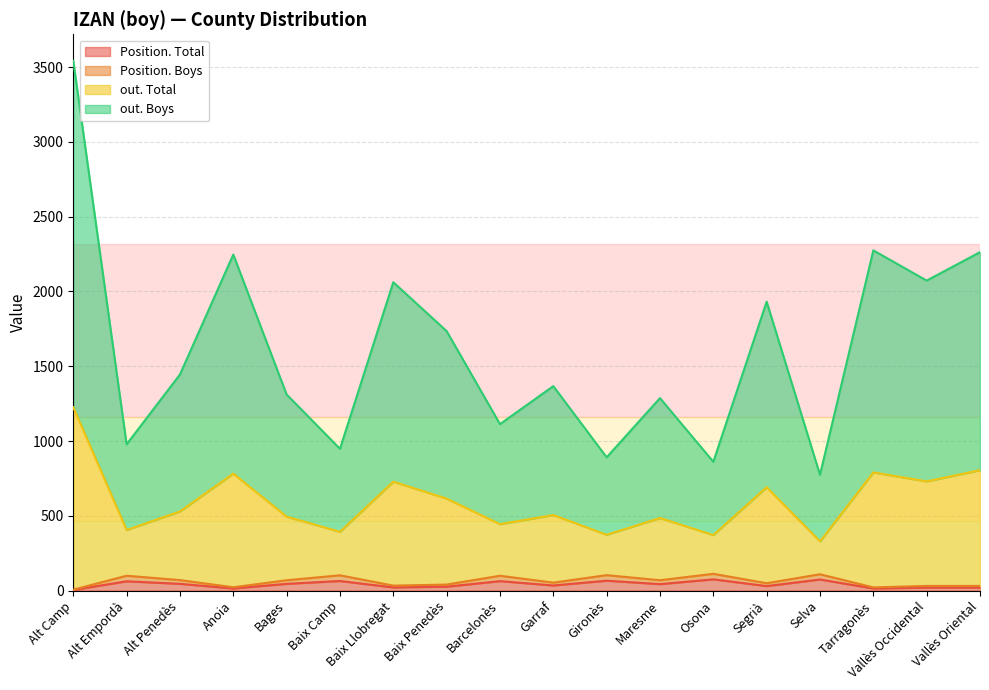

At which category is the sum across all series the highest?

Alt Camp